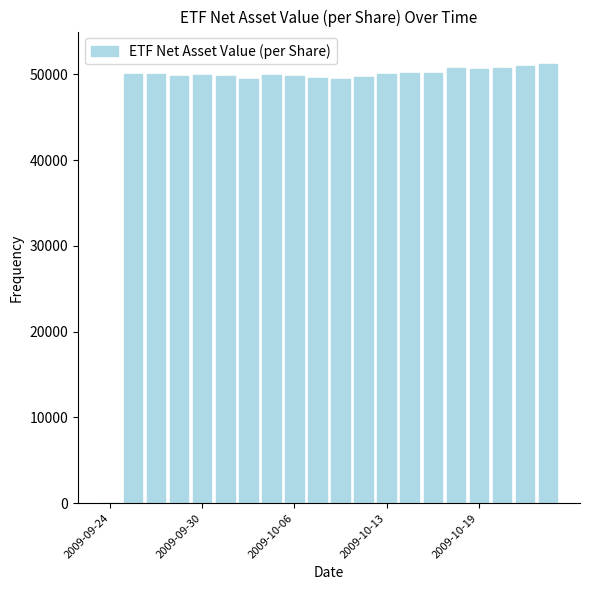

What is the sum of all values?

952503.5